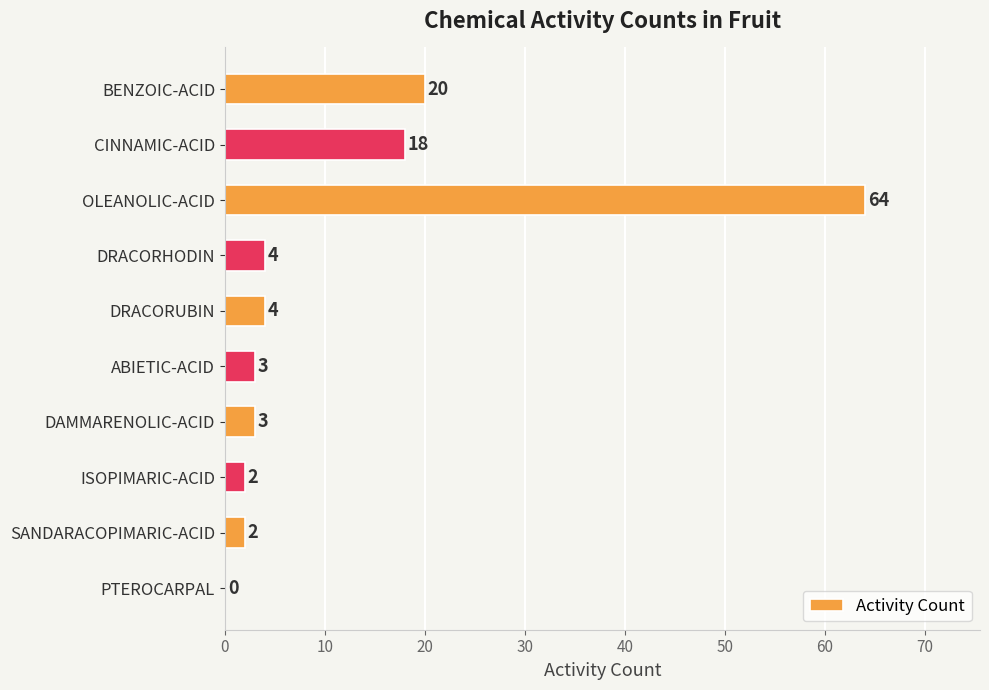

How many positive values are there?

9